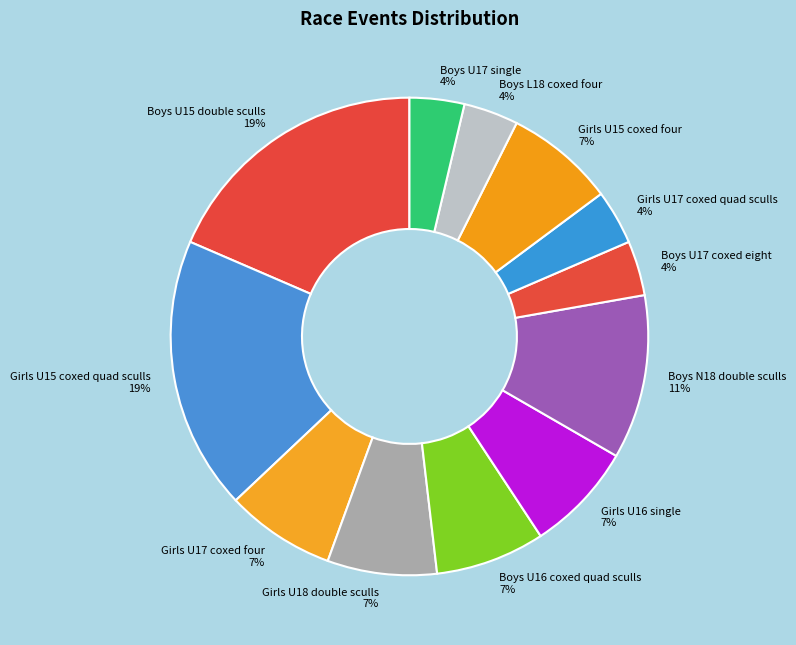

How many segments does this pie chart have?

12